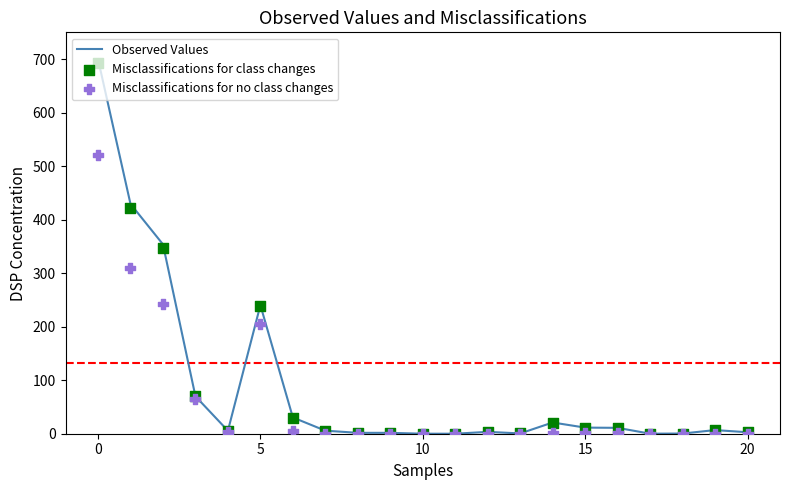

Which series contains the lowest Y value?

Misclassifications for no class changes